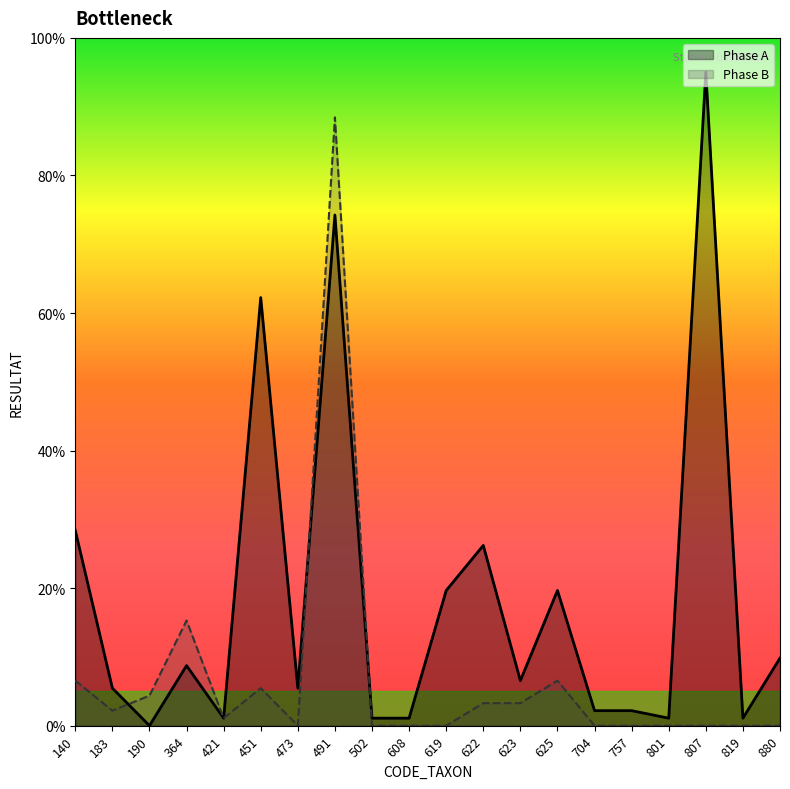

Between 183 and 364, which is larger?

364